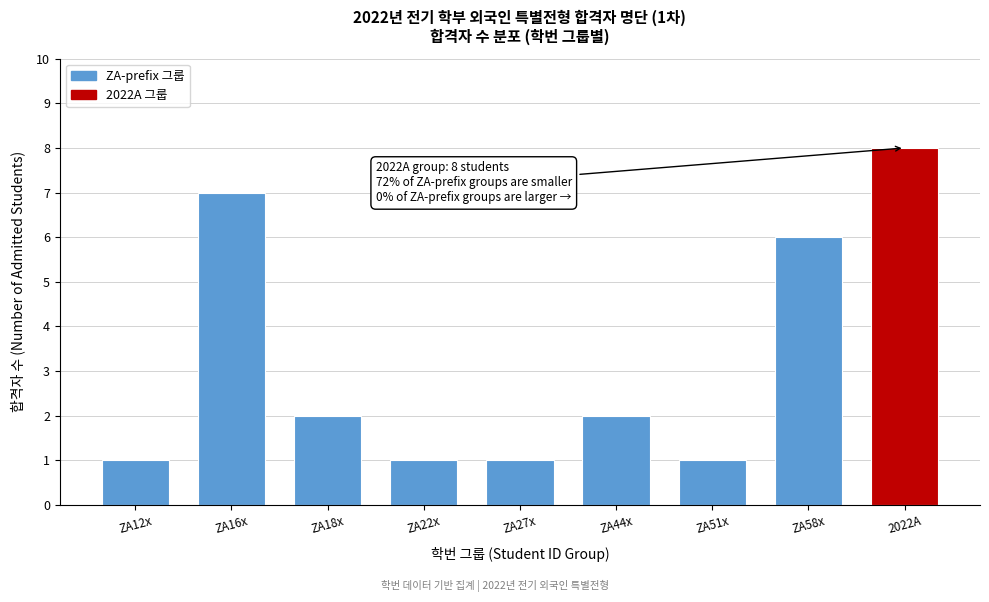

Reading right to left, list all the values displayed in this chart.

8	6	1	2	1	1	2	7	1